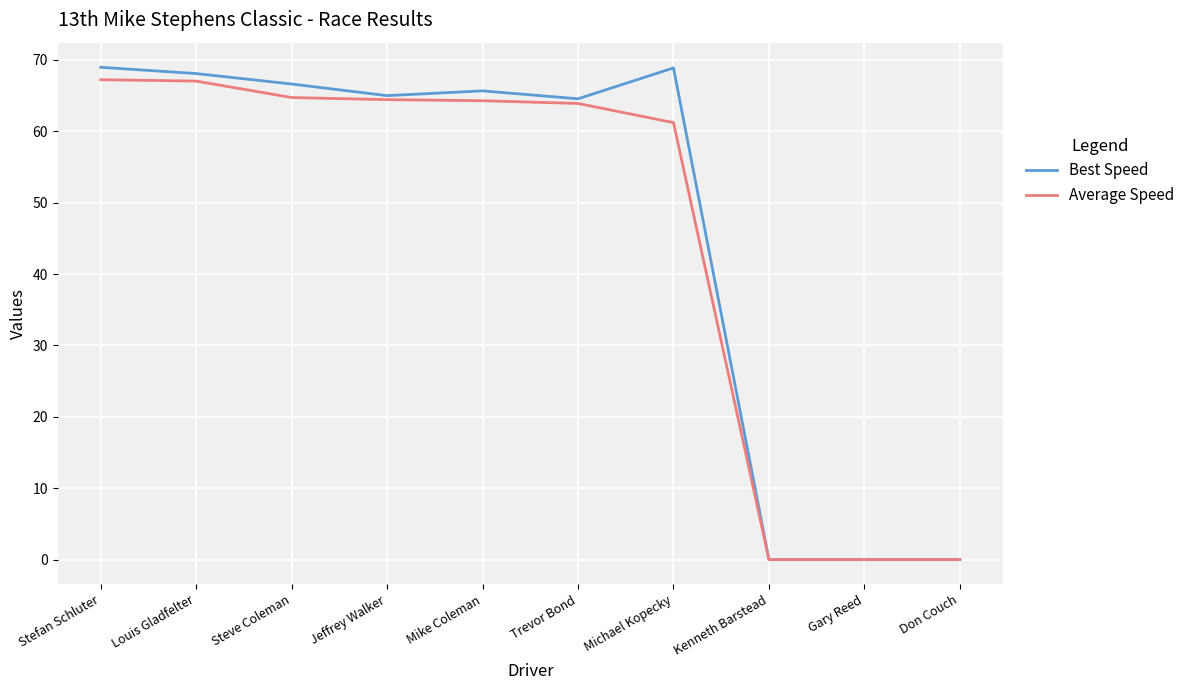

Which series has the widest spread of values?

Best Speed